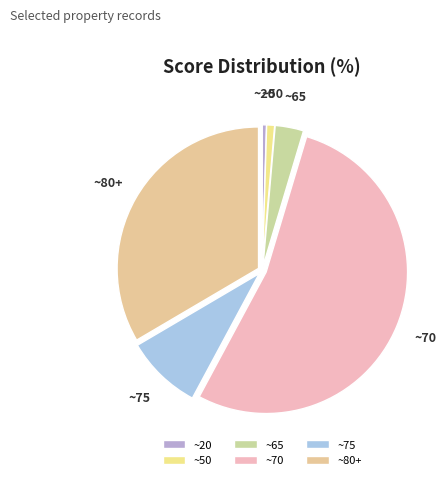

Which has a higher value, ~75 or ~65?

~75